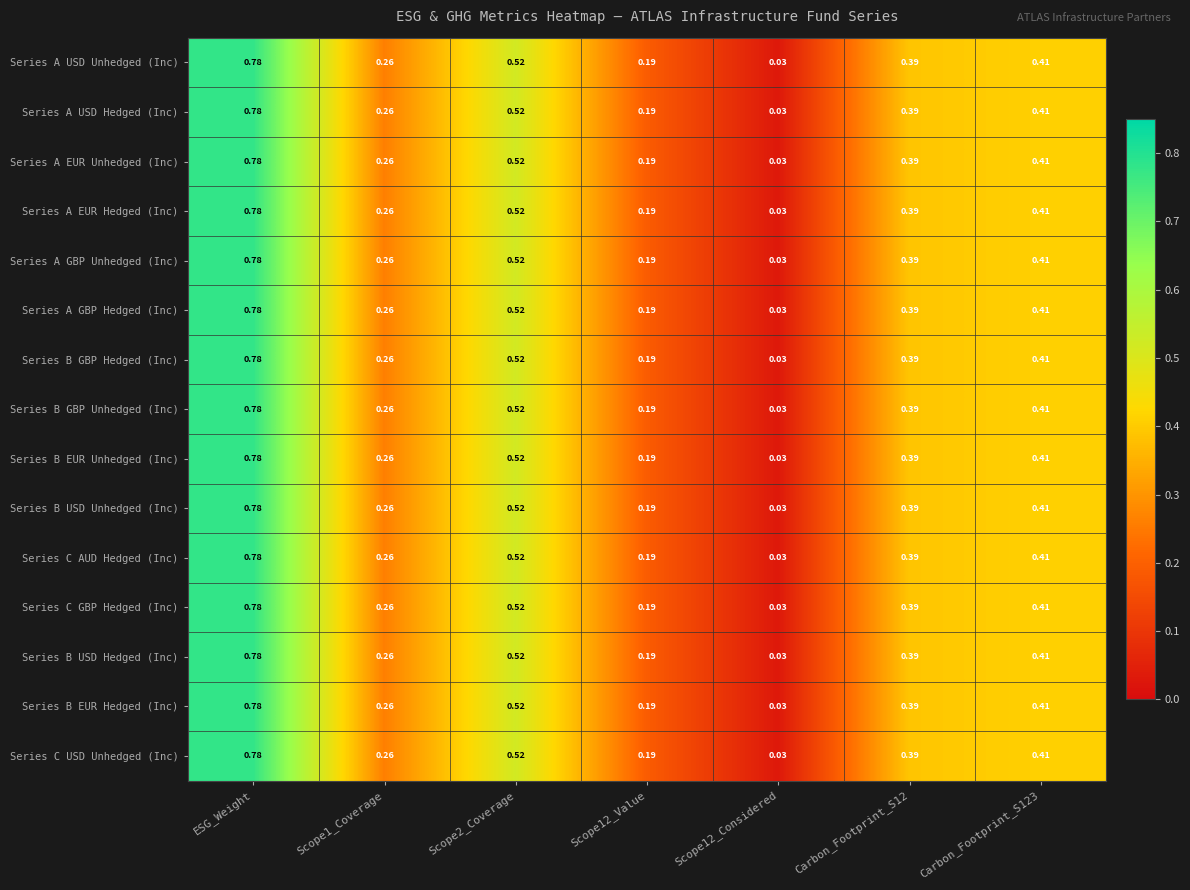

At which category does the chart reach its peak across all series?

ESG_Weight